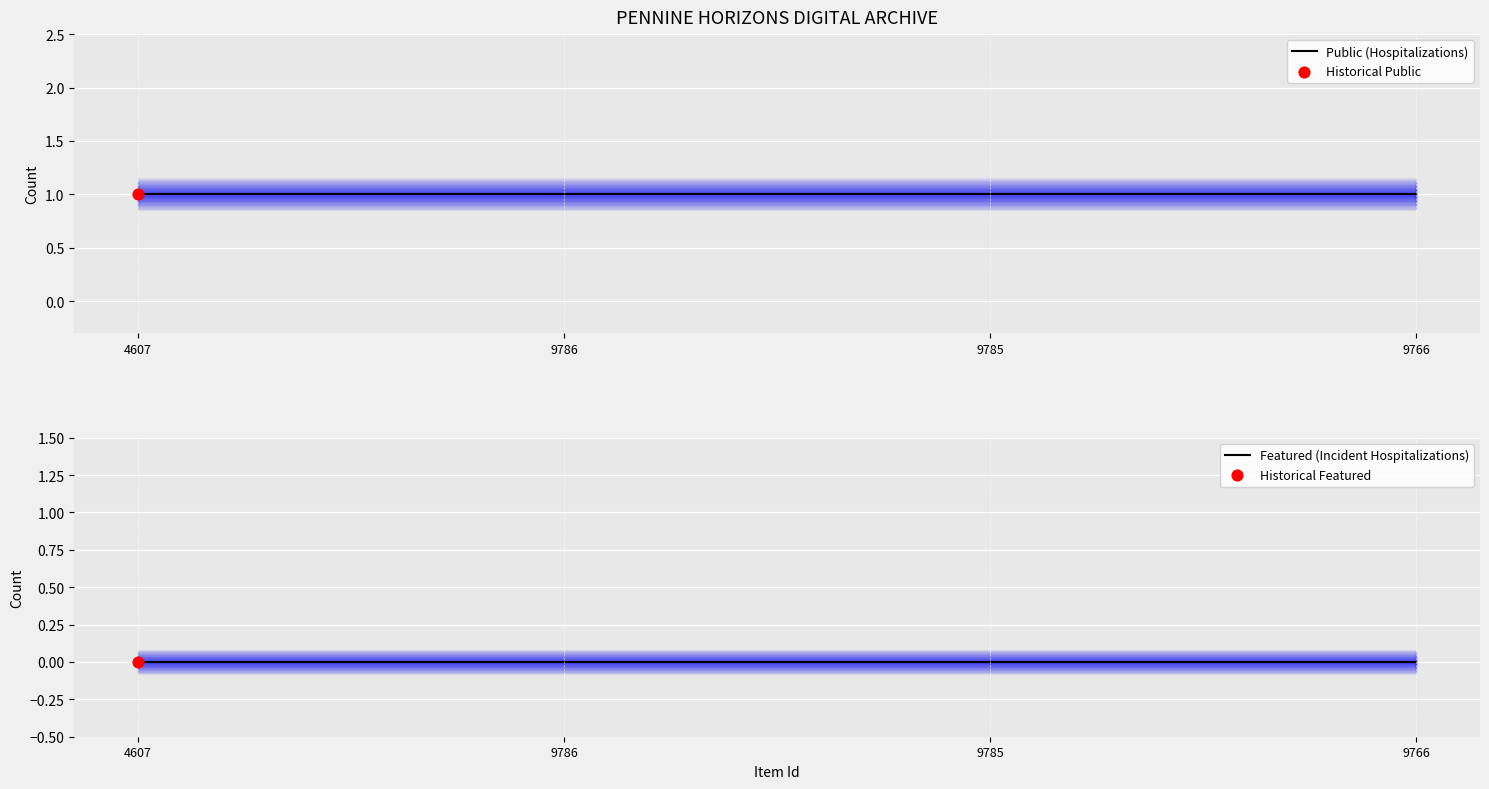

Which series reaches the maximum Y coordinate?

Public (Hospitalizations)